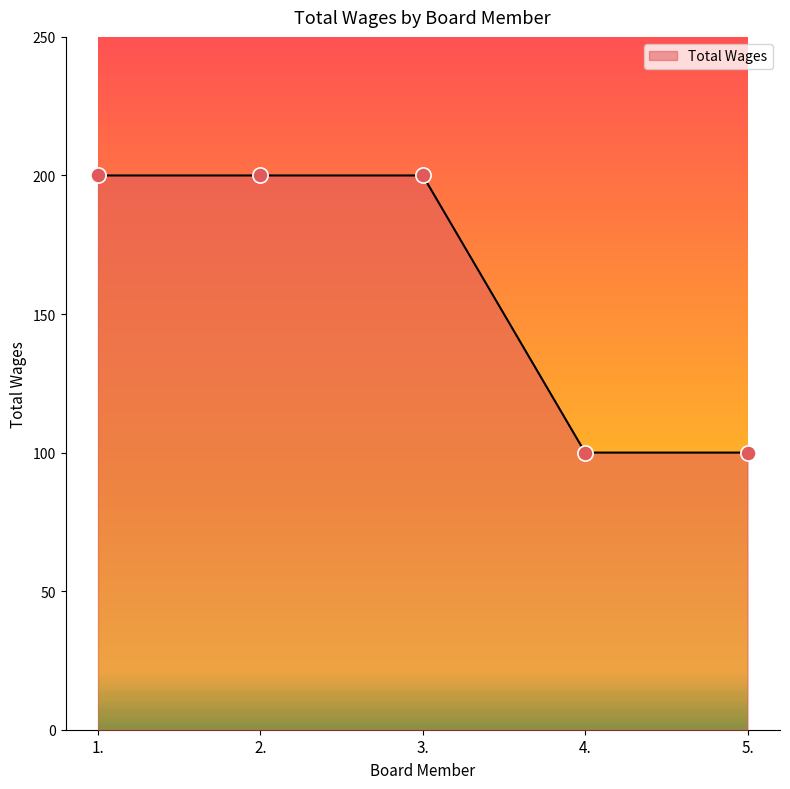

Approximately how many times larger is the value at 4. compared to 5.?

1.0